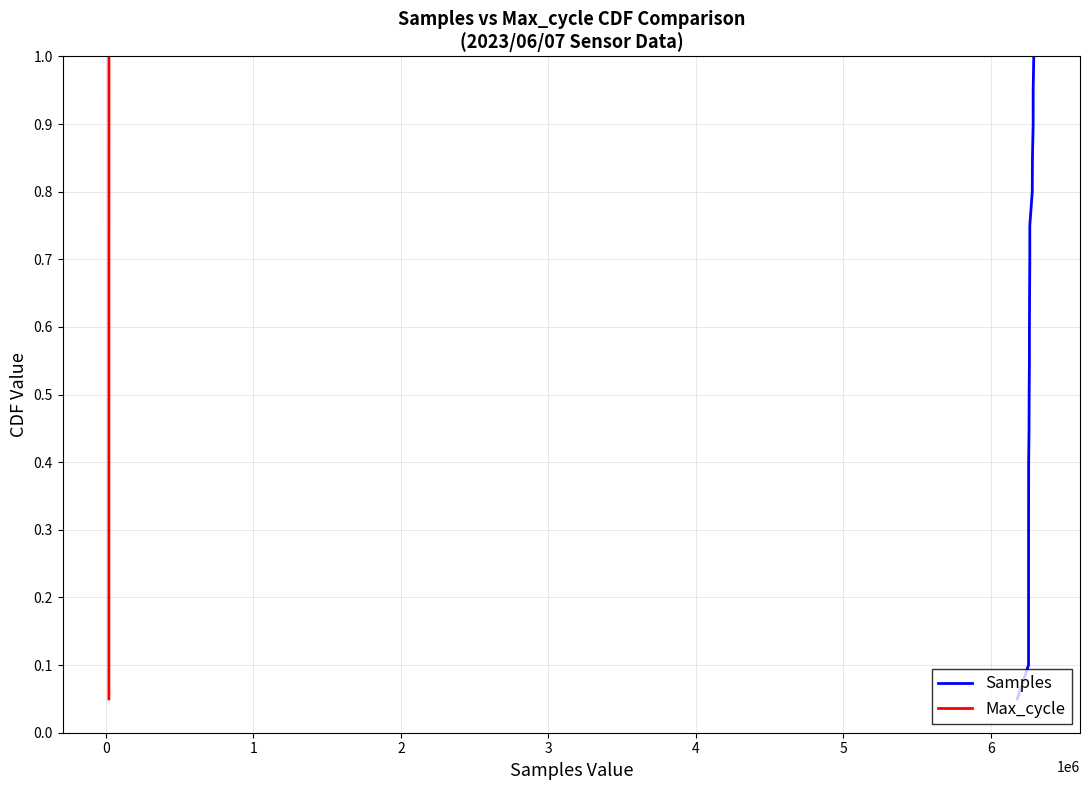

The value of Max_cycle at 15 is 0.3. True or false?

False